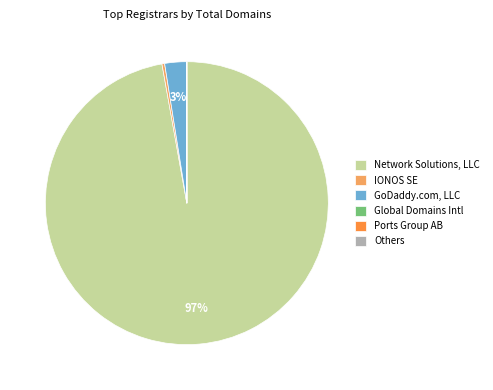

Which slice is the largest?

Network Solutions, LLC